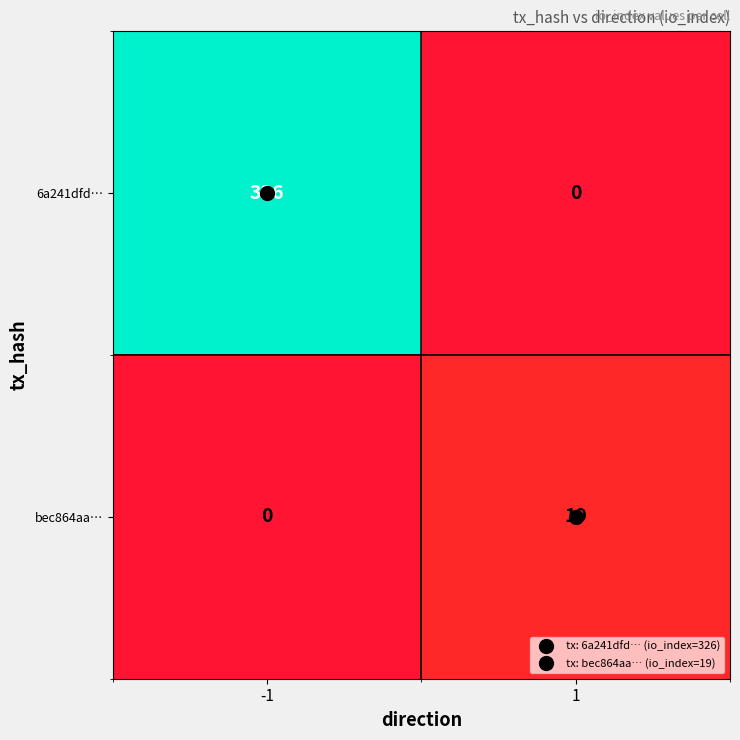

Count the number of categories in the chart.

2